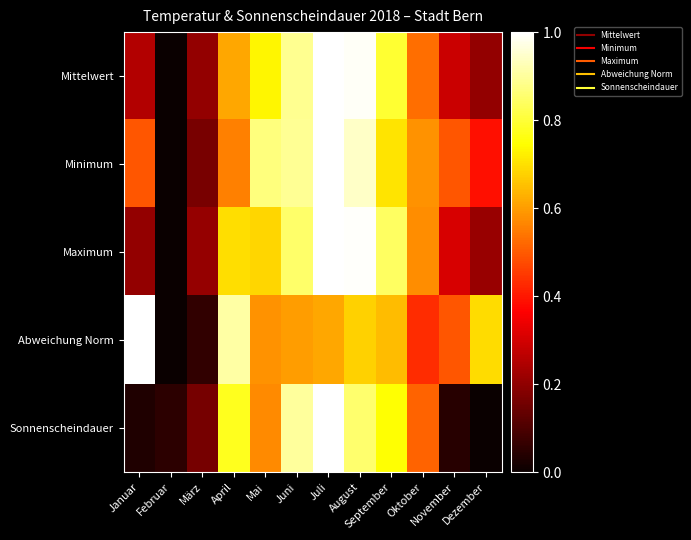

What is the greatest value displayed?

1.0